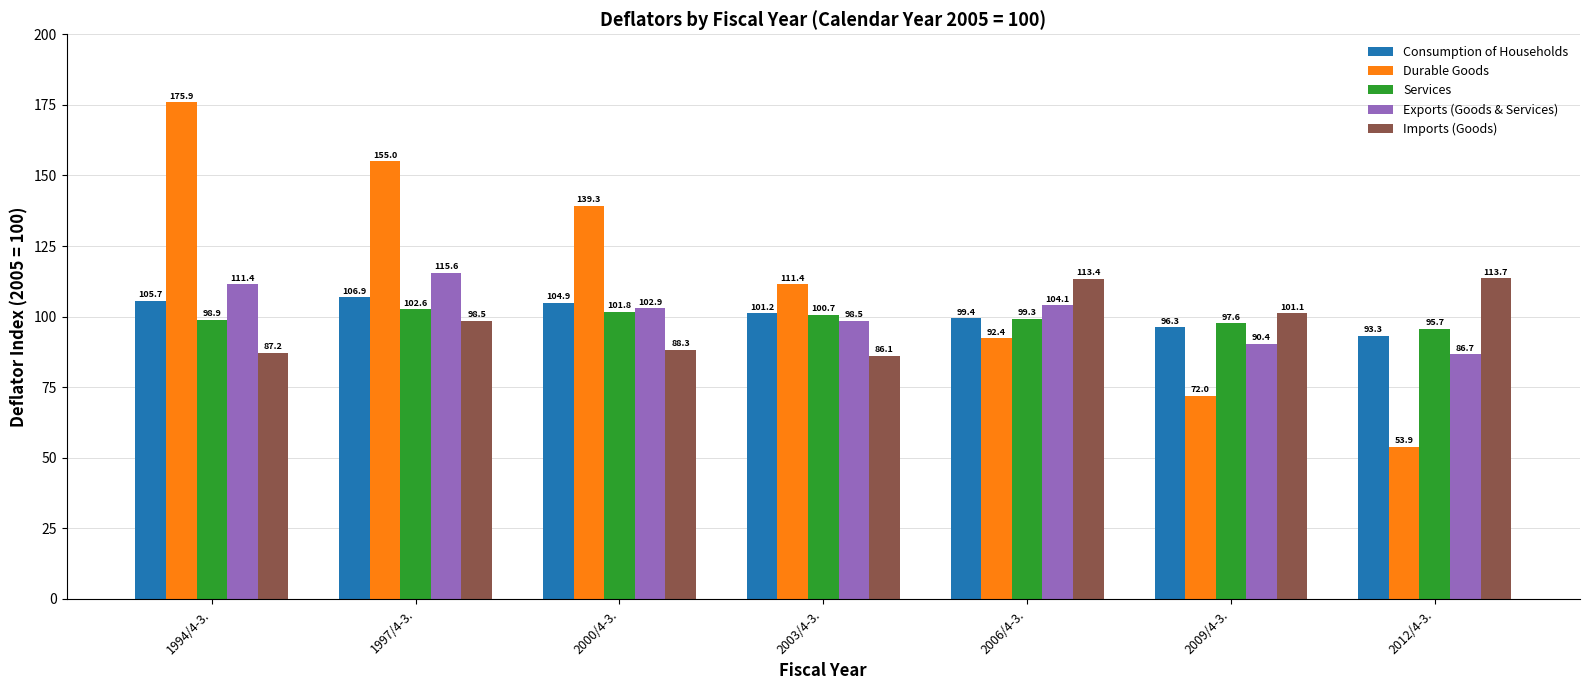

What is the label of the 4th bar from the left?

2003/4-3.